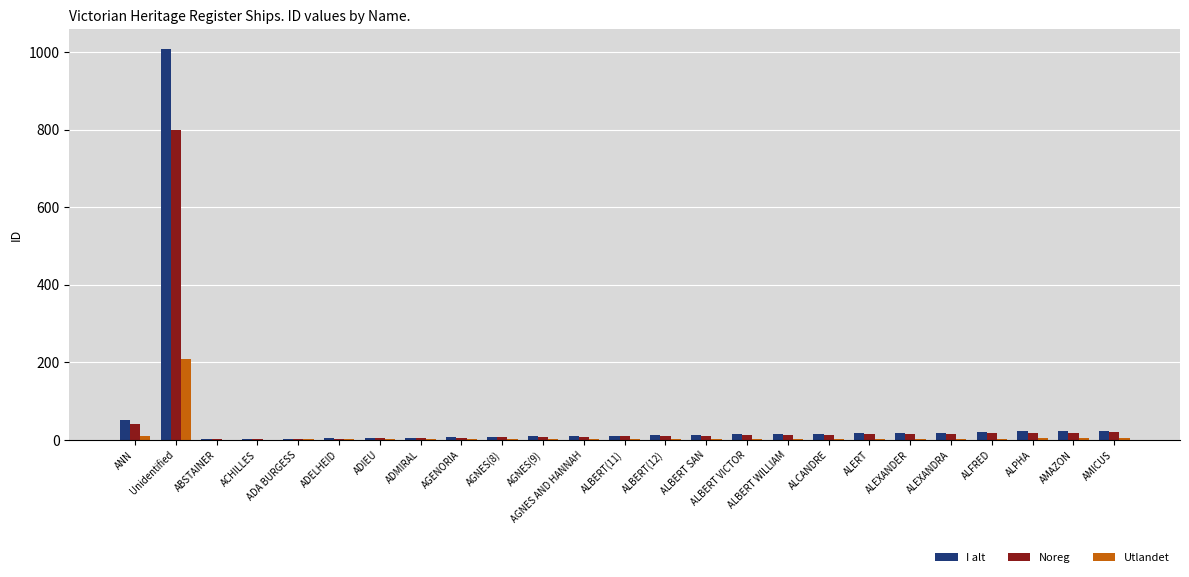

Where is I alt nearest to the value 505?

ANN